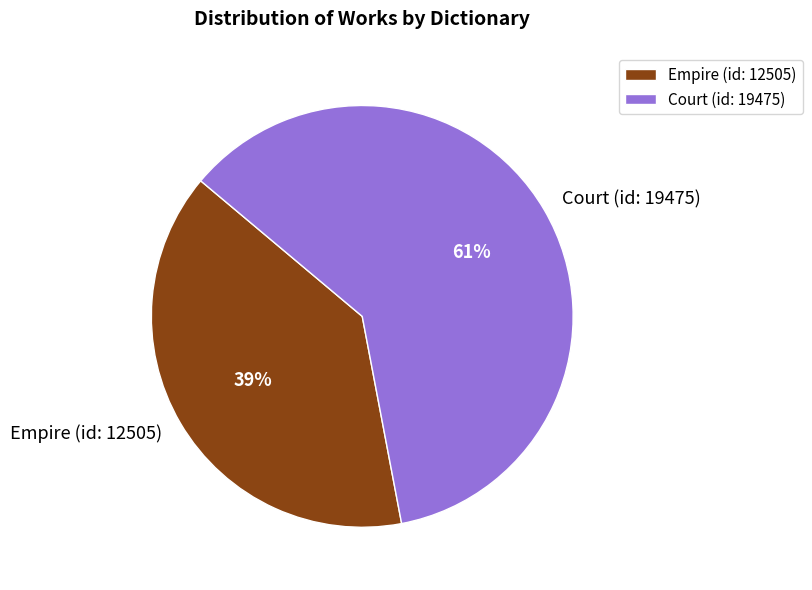

Between Empire (id: 12505) and Court (id: 19475), which is larger?

Court (id: 19475)